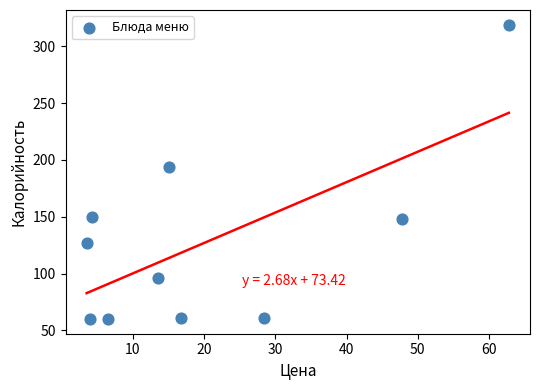

What Y value in the scatter plot is closest to 189?

194